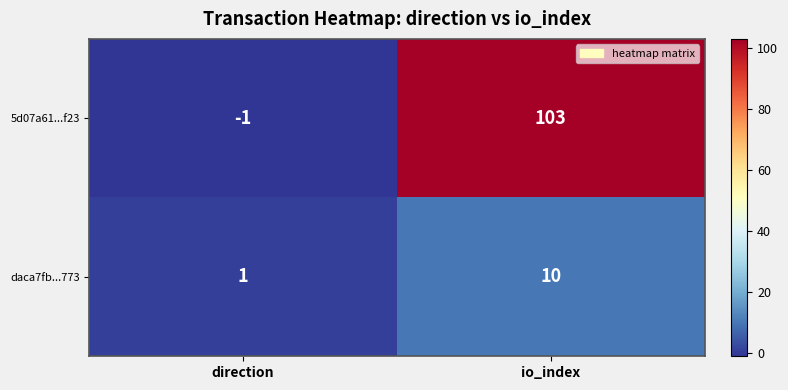

Is it true that 5d07a61...f23 equals 103 at io_index?

True